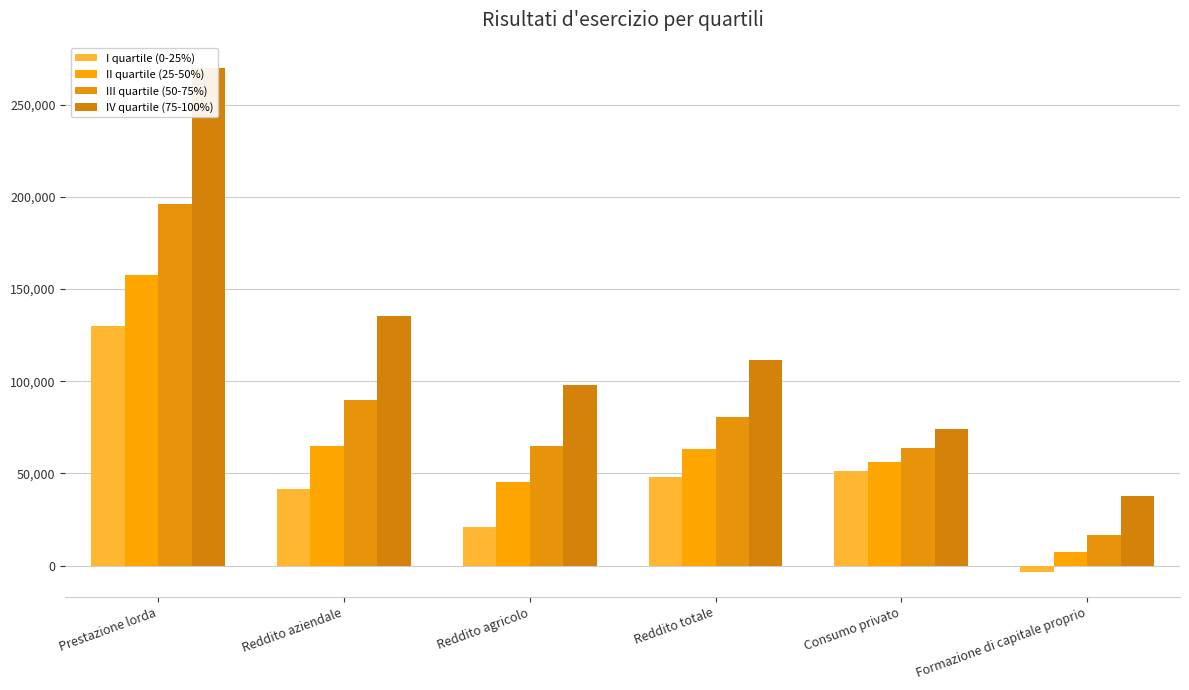

Reading left to right, what are all the values shown in this chart?

I quartile (0-25%): Prestazione lorda=129653	Reddito aziendale=41552	Reddito agricolo=20995	Reddito totale=48095	Consumo privato=51346	Formazione di capitale proprio=-3251
II quartile (25-50%): Prestazione lorda=157470	Reddito aziendale=65062	Reddito agricolo=45081	Reddito totale=63472	Consumo privato=56159	Formazione di capitale proprio=7313
III quartile (50-75%): Prestazione lorda=196046	Reddito aziendale=89785	Reddito agricolo=64939	Reddito totale=80353	Consumo privato=63520	Formazione di capitale proprio=16833
IV quartile (75-100%): Prestazione lorda=269884	Reddito aziendale=135606	Reddito agricolo=97761	Reddito totale=111644	Consumo privato=74154	Formazione di capitale proprio=37490